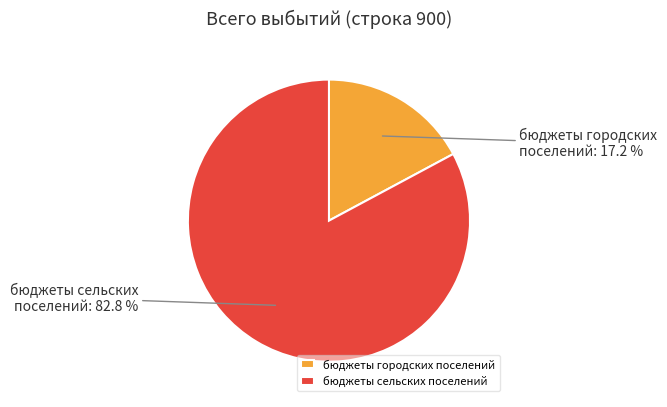

To the nearest percent, what percentage of the pie is бюджеты городских поселений?

17%